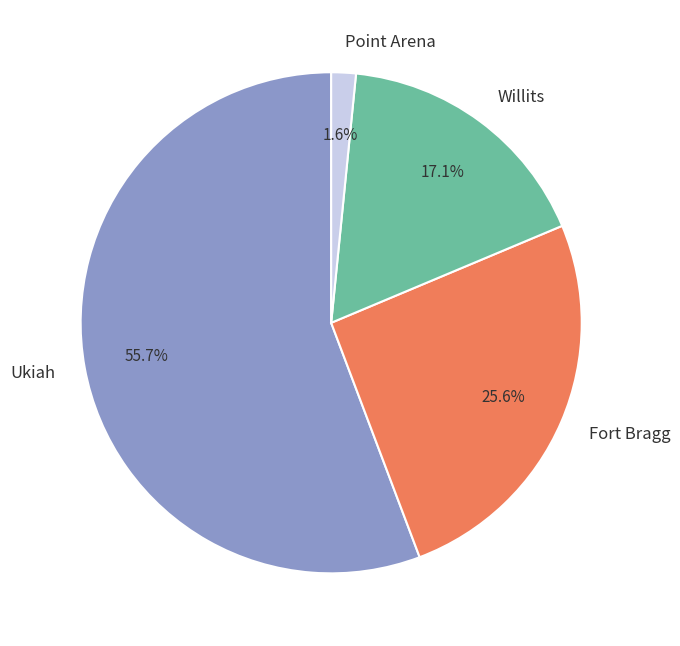

What is the largest slice in the pie chart?

Ukiah